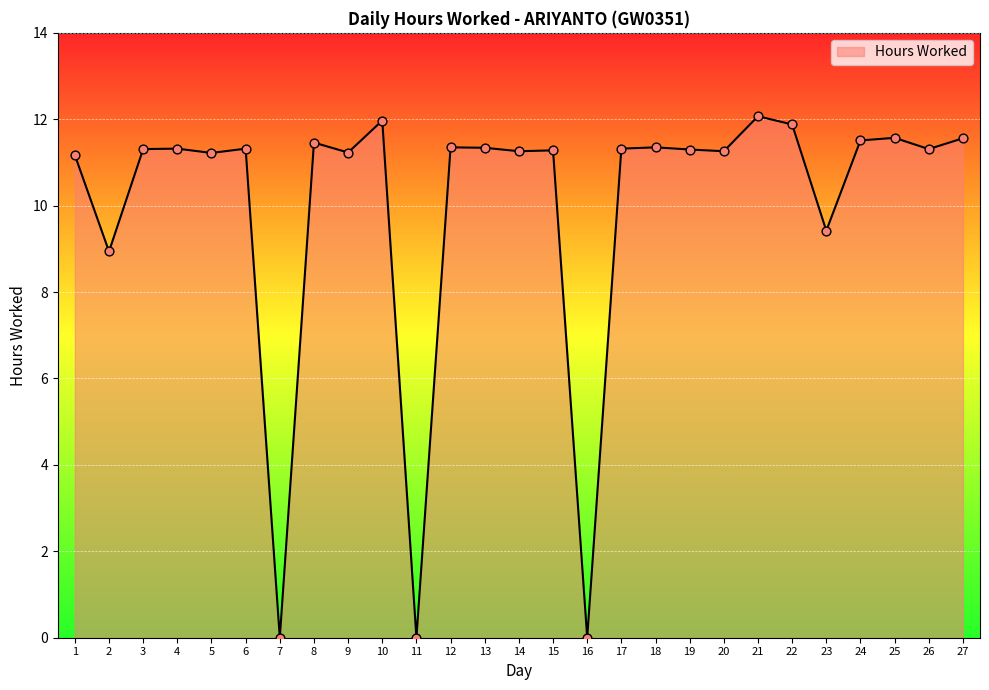

What is the change in value from 3 to 24?

+0.2